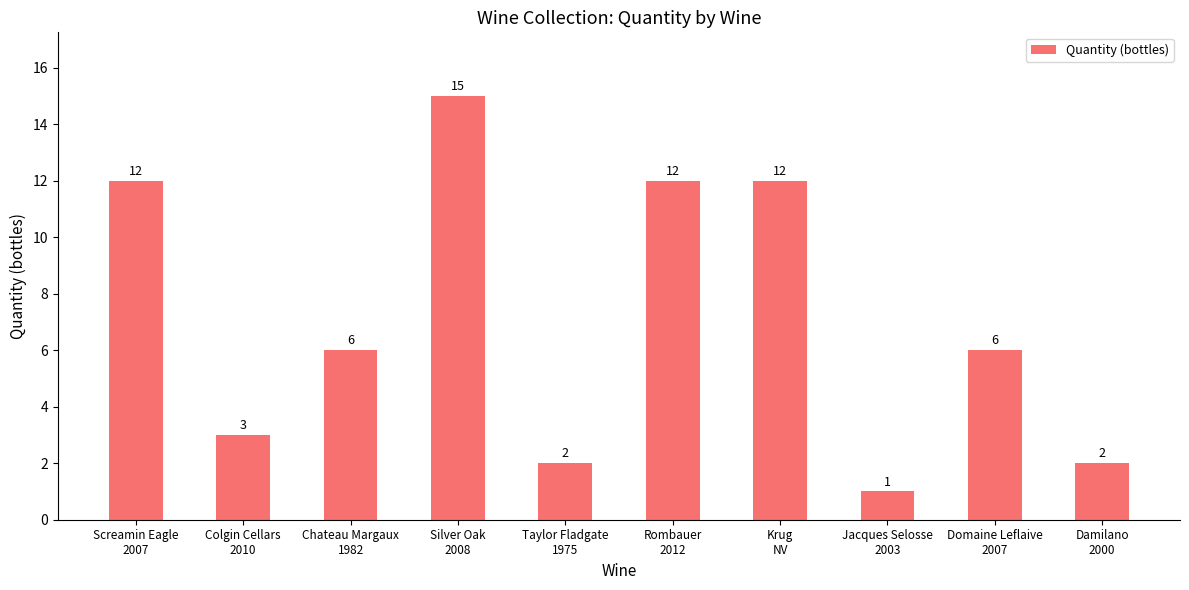

What is the value of the 4th bar from the left?

15